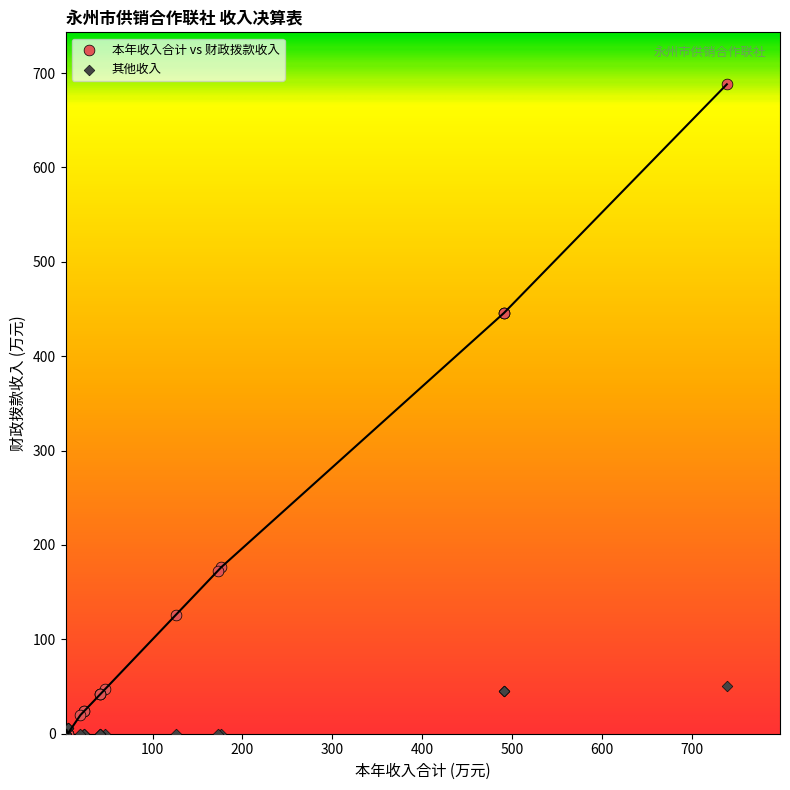

What are all the series names shown in the legend?

本年收入合计 vs 财政拨款收入, 其他收入